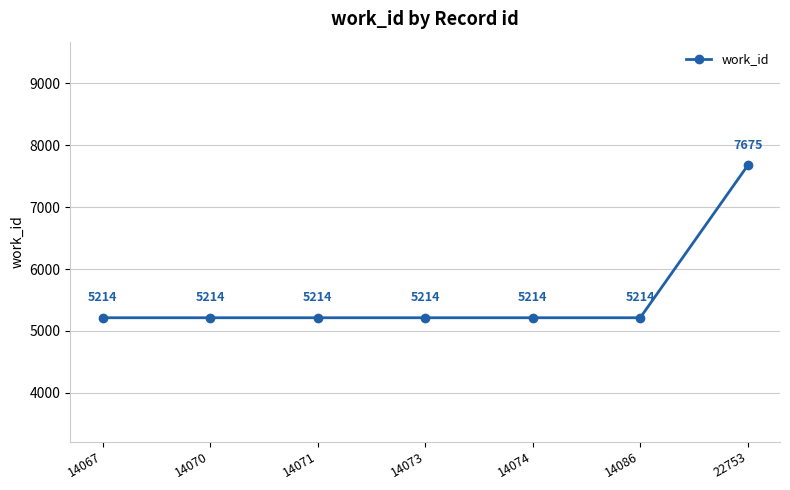

Reading left to right, what are all the values shown in this chart?

5214	5214	5214	5214	5214	5214	7675